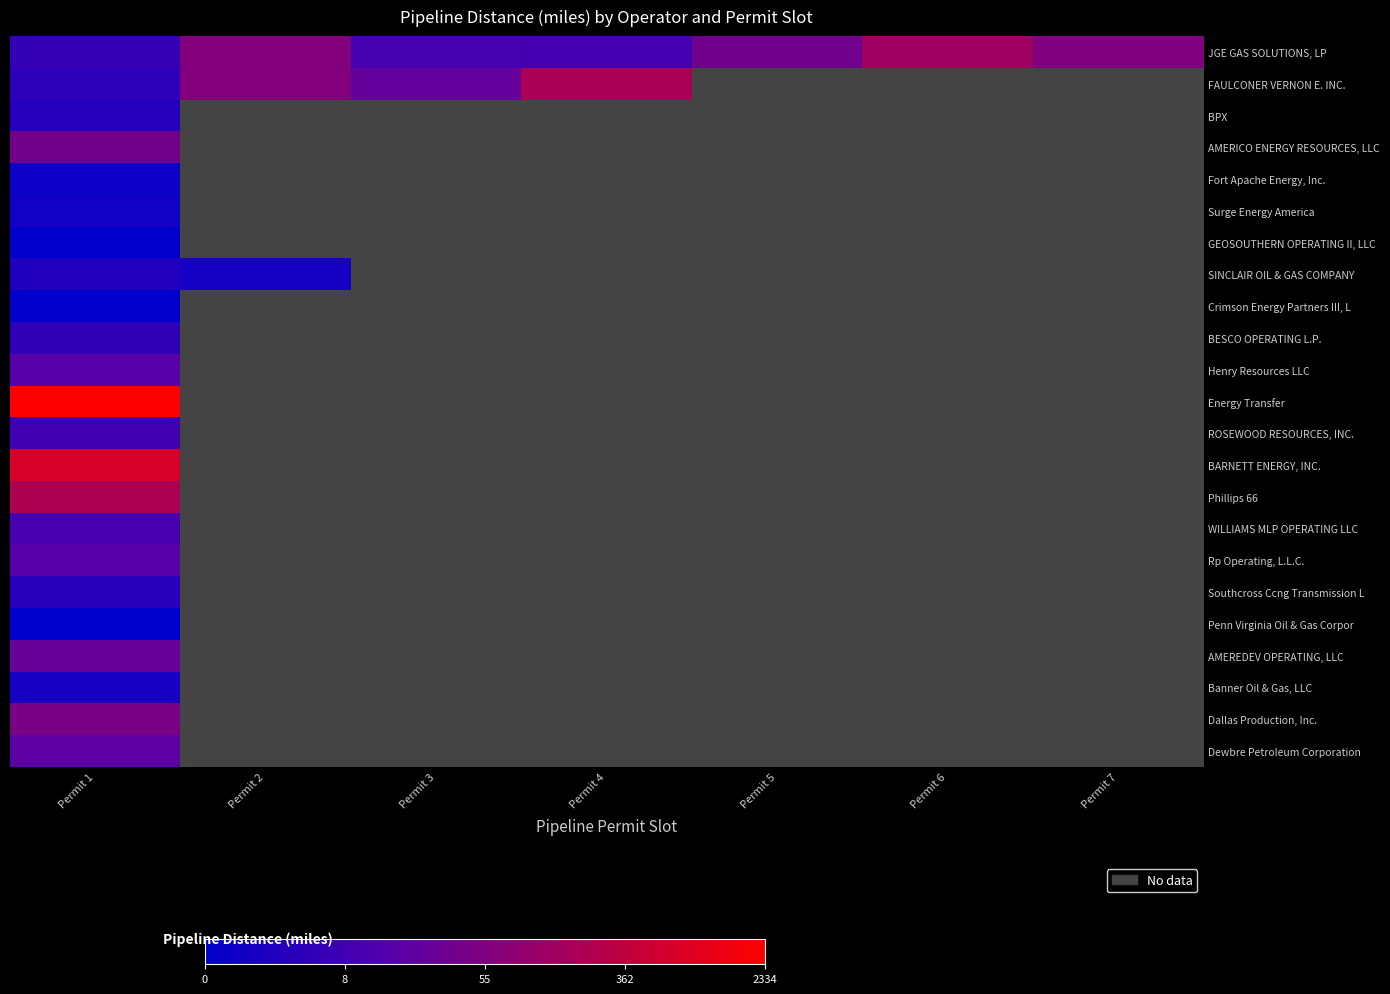

What is the minimum value shown in the chart?

0.3